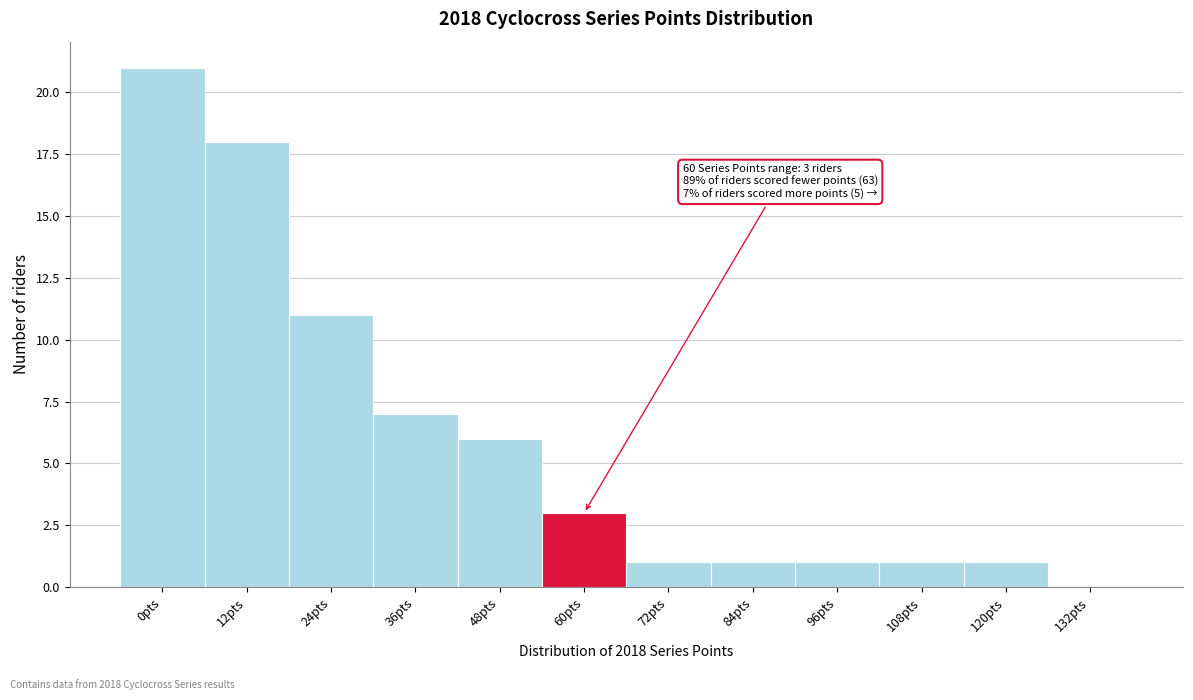

Reading left to right, transcribe all the data shown in this chart.

0pts=21	12pts=18	24pts=11	36pts=7	48pts=6	60pts=3	72pts=1	84pts=1	96pts=1	108pts=1	120pts=1	132pts=0